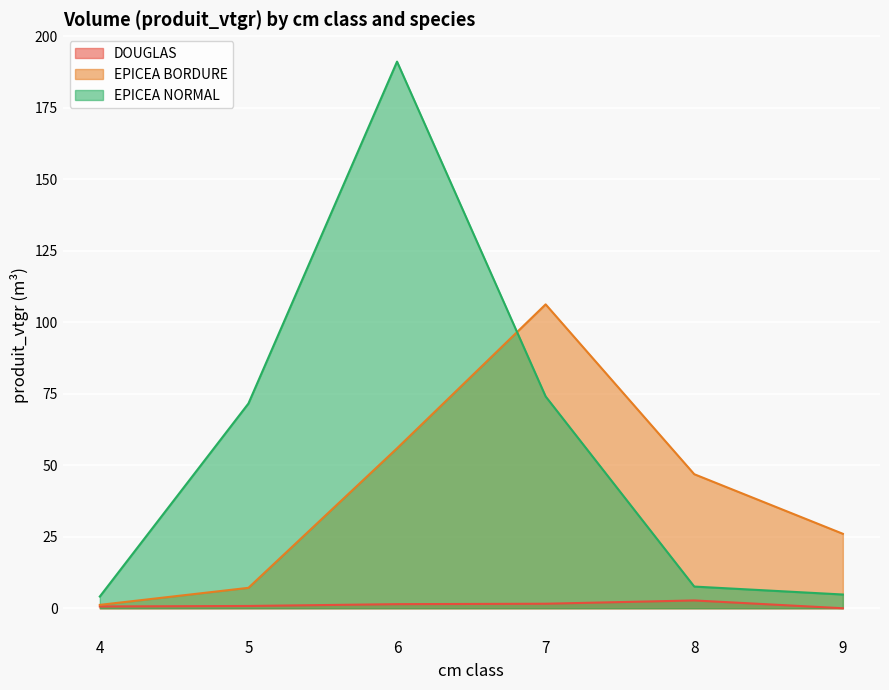

Rank the series by their average value, from lowest to highest.

DOUGLAS, EPICEA BORDURE, EPICEA NORMAL